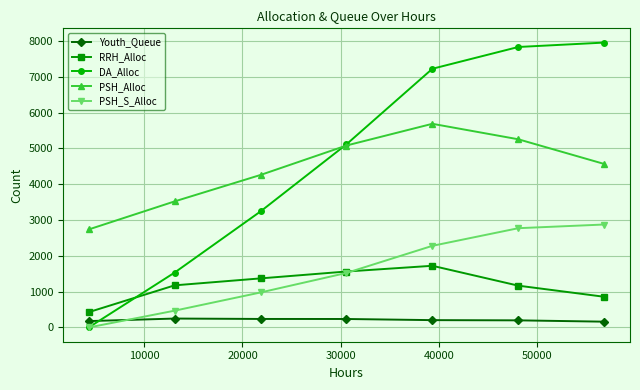

True or false: PSH_S_Alloc and PSH_Alloc intersect in this chart.

False